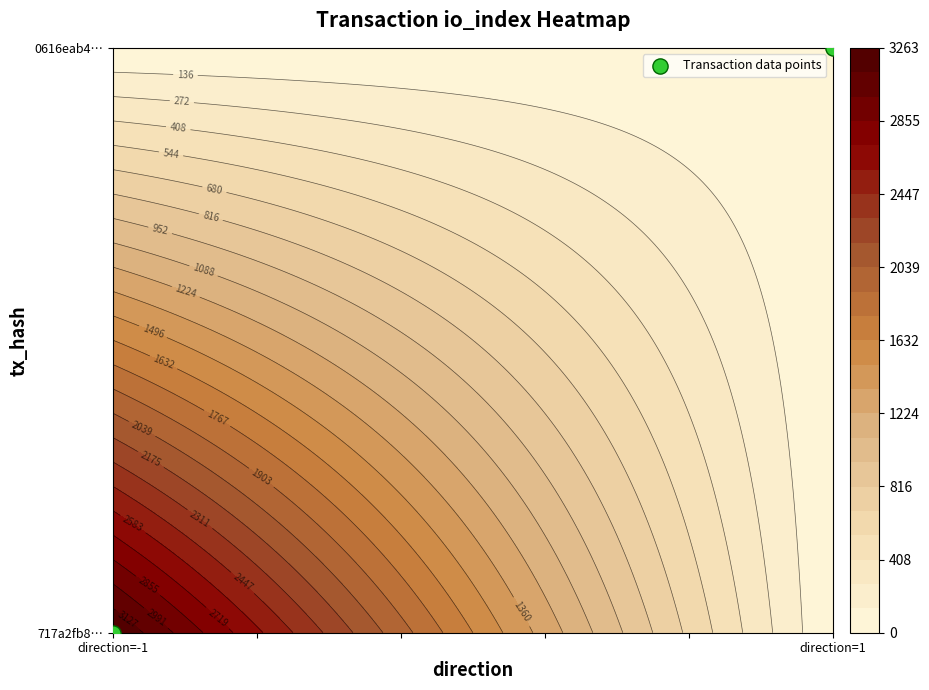

At which category does the chart reach its minimum across all series?

direction=-1